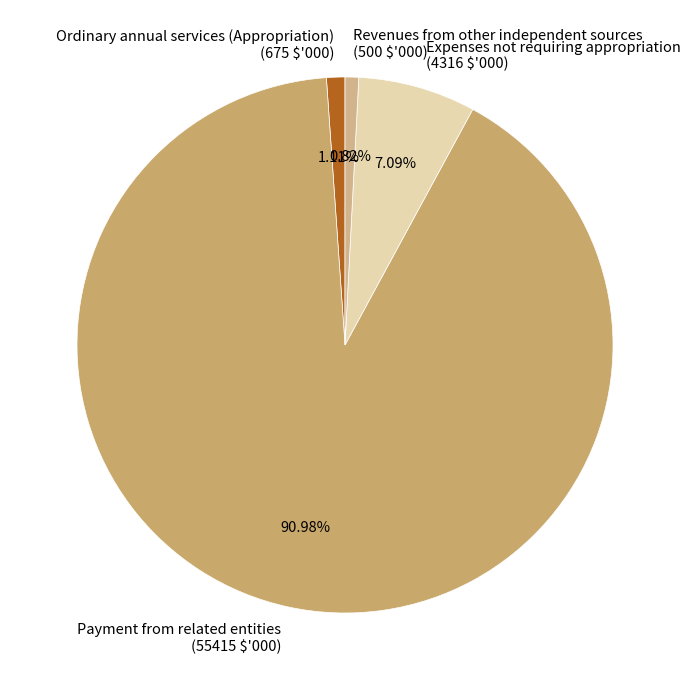

The Expenses not requiring appropriation slice represents 1% of the pie. True or false?

False